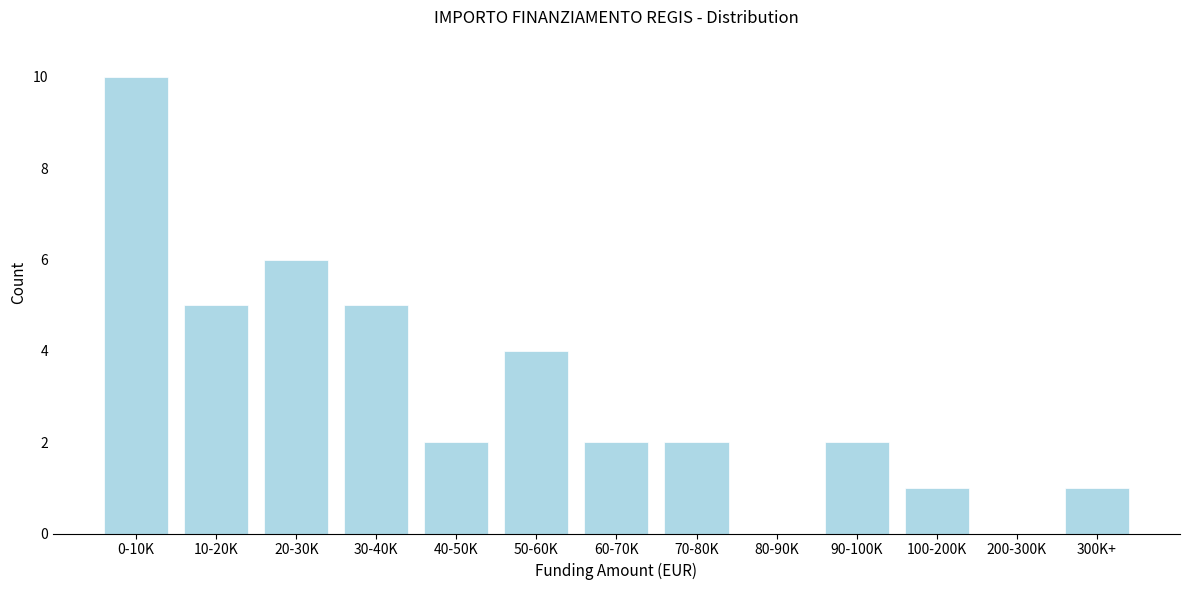

Reading left to right, transcribe all the data shown in this chart.

0-10K=10	10-20K=5	20-30K=6	30-40K=5	40-50K=2	50-60K=4	60-70K=2	70-80K=2	80-90K=0	90-100K=2	100-200K=1	200-300K=0	300K+=1